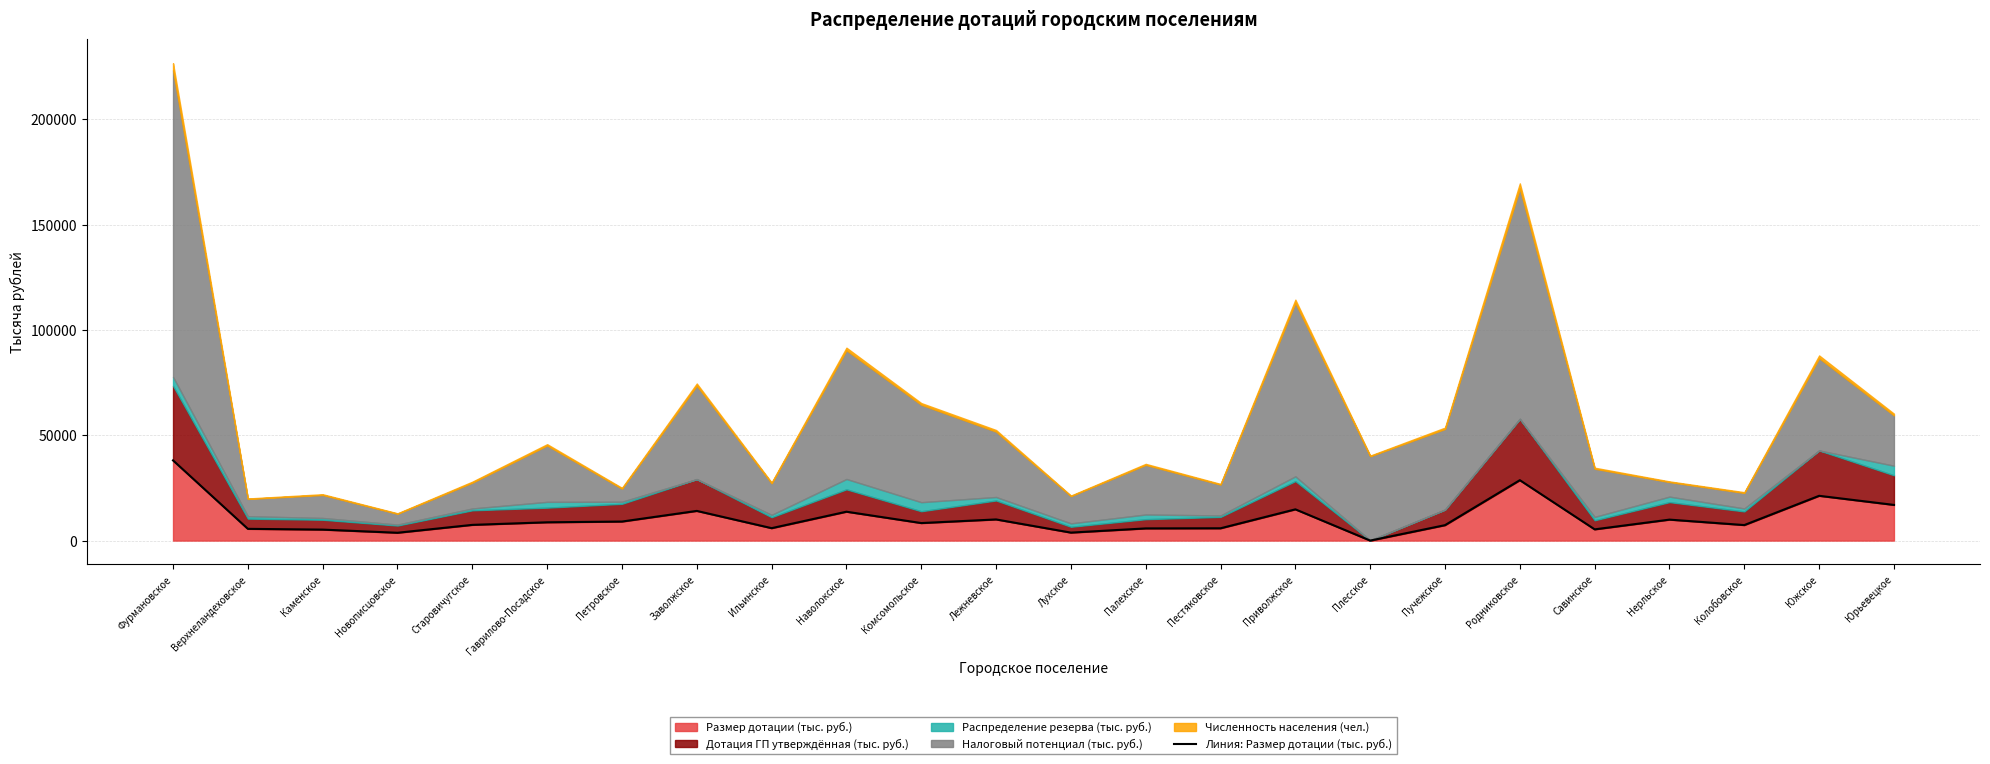

What is the average value?

10697.9